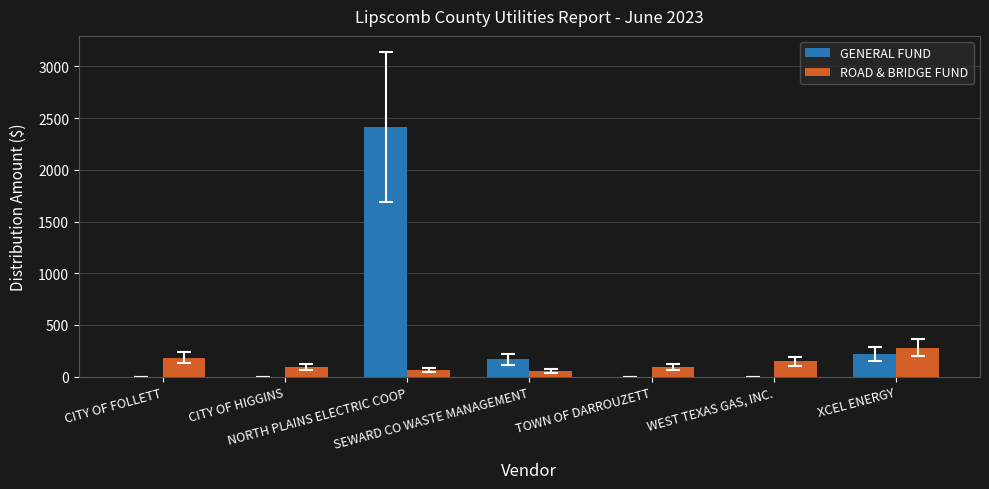

Between CITY OF HIGGINS and NORTH PLAINS ELECTRIC COOP, which series saw the biggest shift?

GENERAL FUND